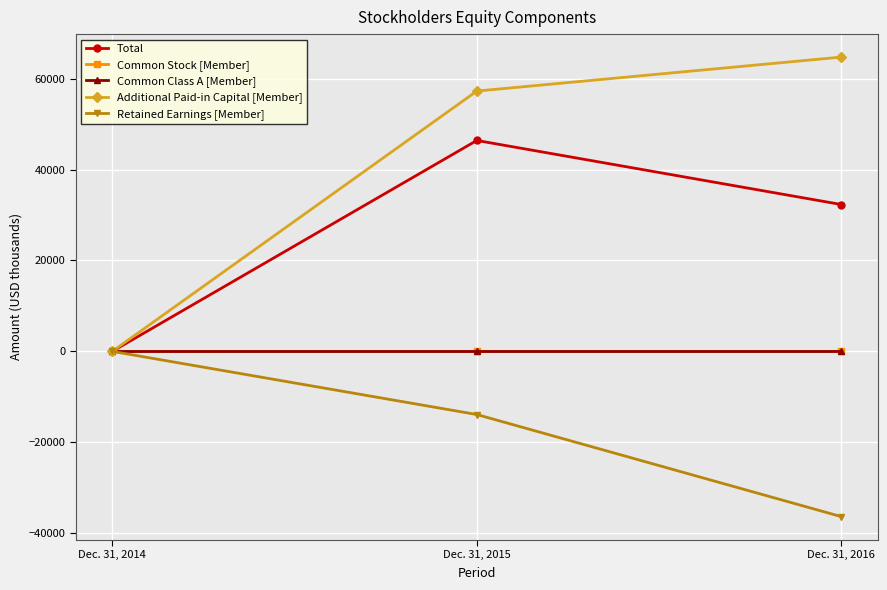

Does the chart have visible grid lines?

Yes